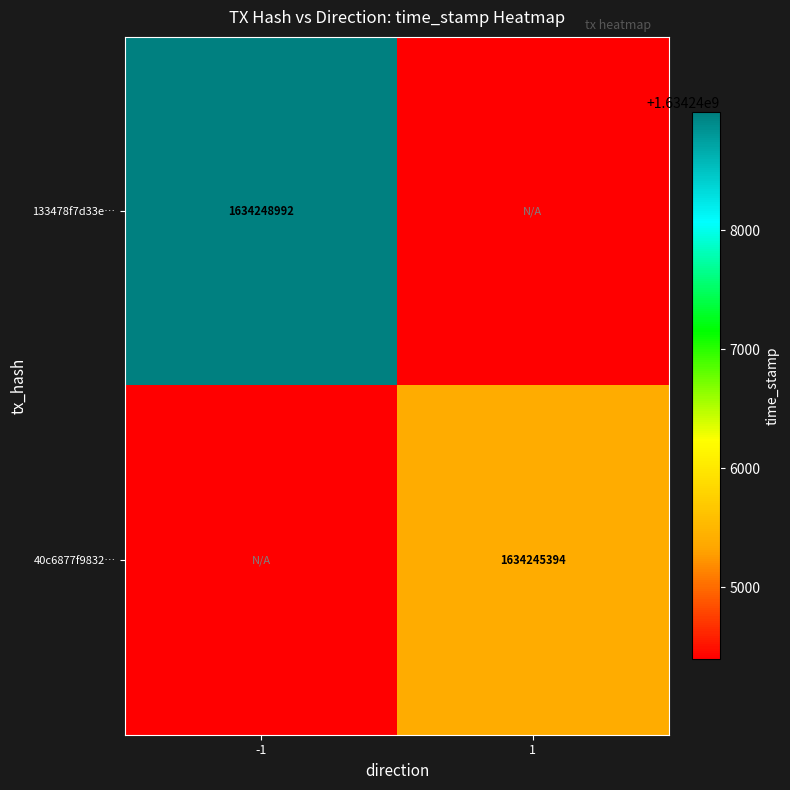

Is the value of 40c6877f9832… at 1 greater than the value of 133478f7d33e… at -1?

No